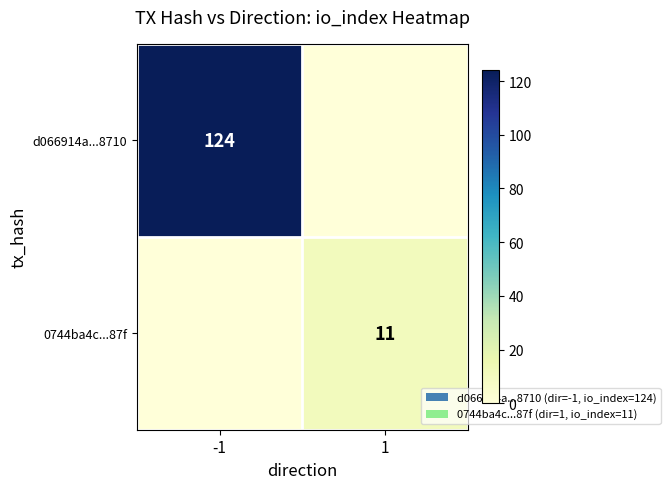

The value of 0744ba4c...87f at 1 is 11. True or false?

True